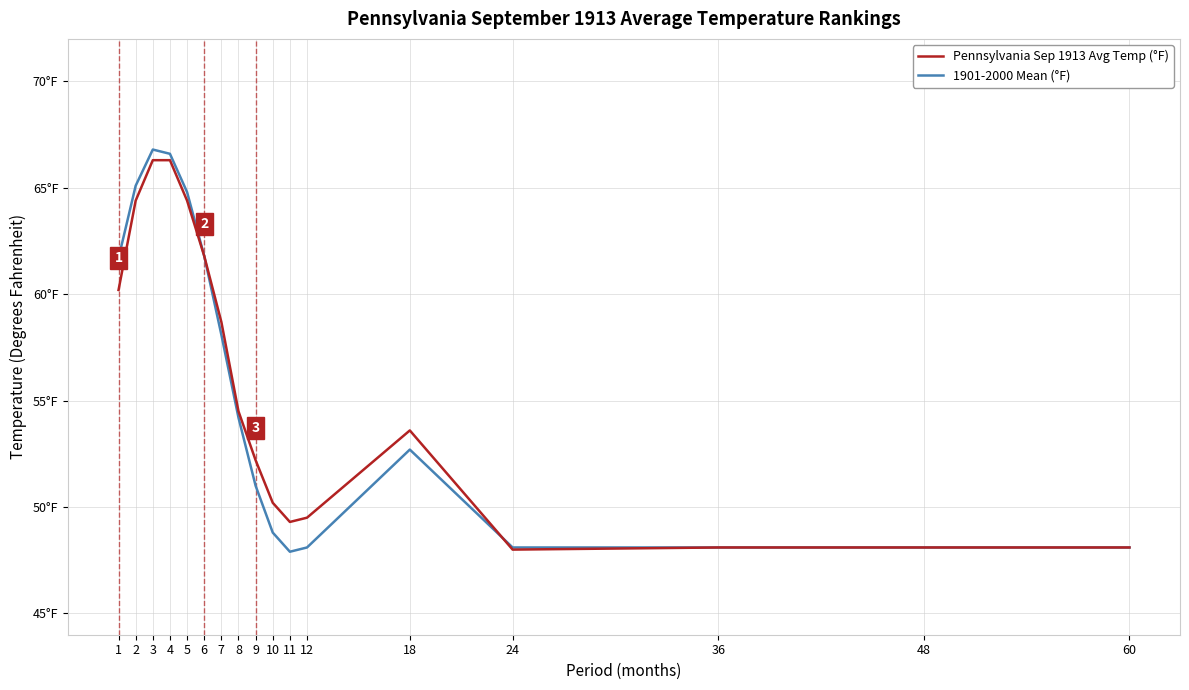

Does the chart display data point markers on the line(s)?

No